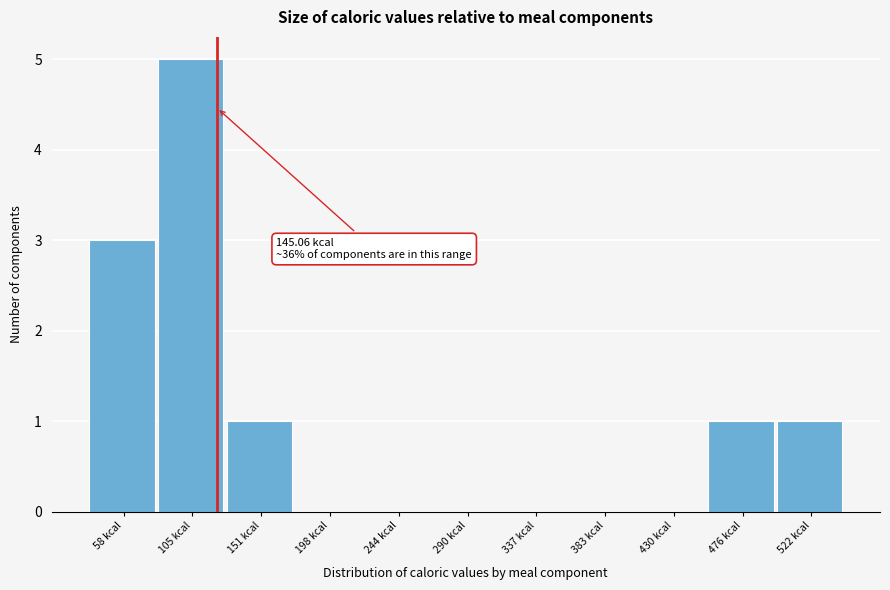

Reading right to left, transcribe all the data shown in this chart.

522 kcal=1	476 kcal=1	430 kcal=0	383 kcal=0	337 kcal=0	290 kcal=0	244 kcal=0	198 kcal=0	151 kcal=1	105 kcal=5	58 kcal=3